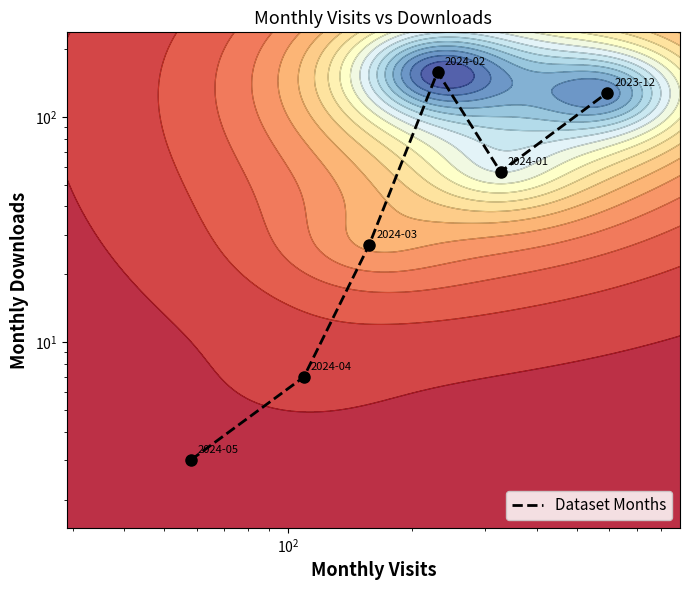

What is the maximum value shown in the chart?

158